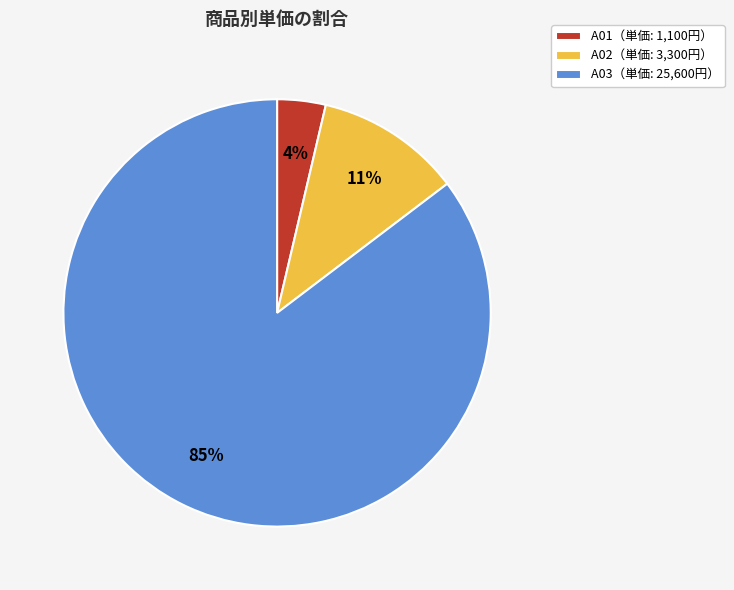

Between A03（単価: 25,600円） and A01（単価: 1,100円）, which is larger?

A03（単価: 25,600円）